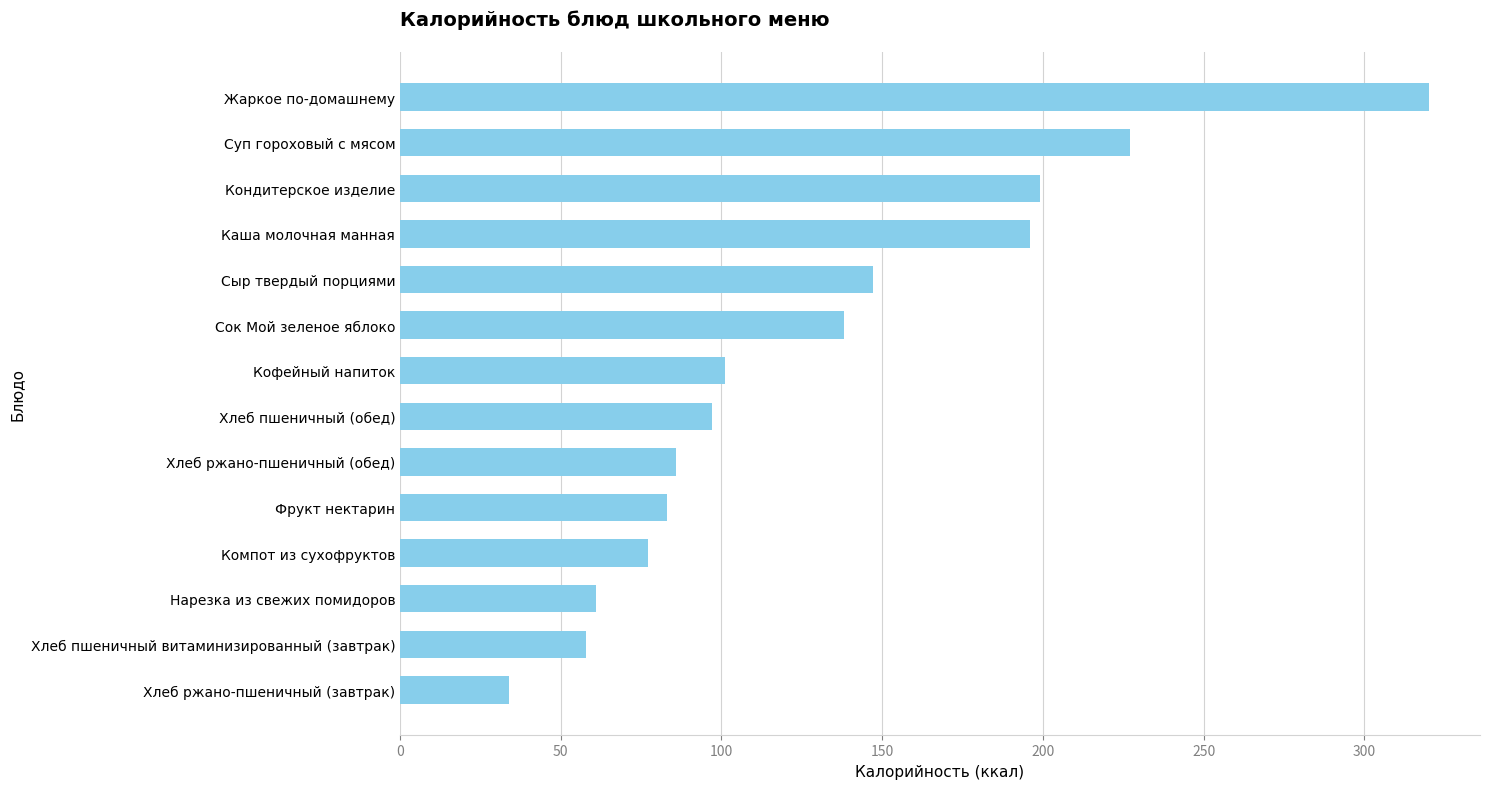

Approximately how many times larger is the value at Нарезка из свежих помидоров compared to Кондитерское изделие?

0.3